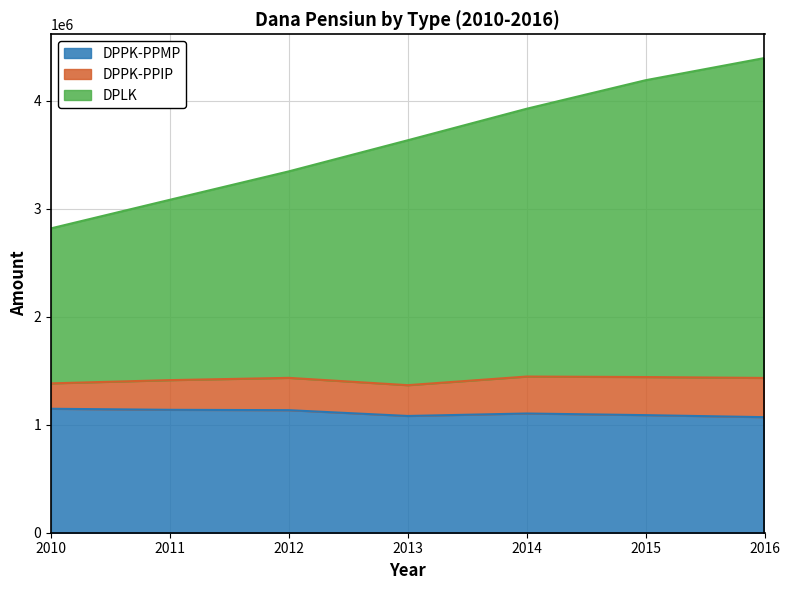

What is the lowest value of the DPPK-PPMP series?

1069982